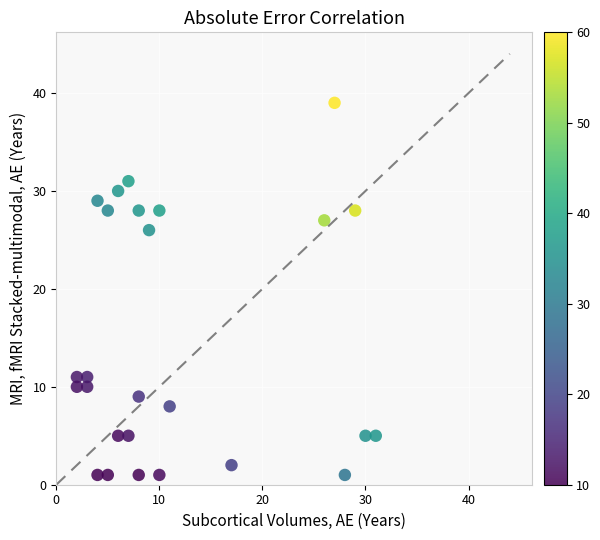

What is the range of X values (max minus min)?

29